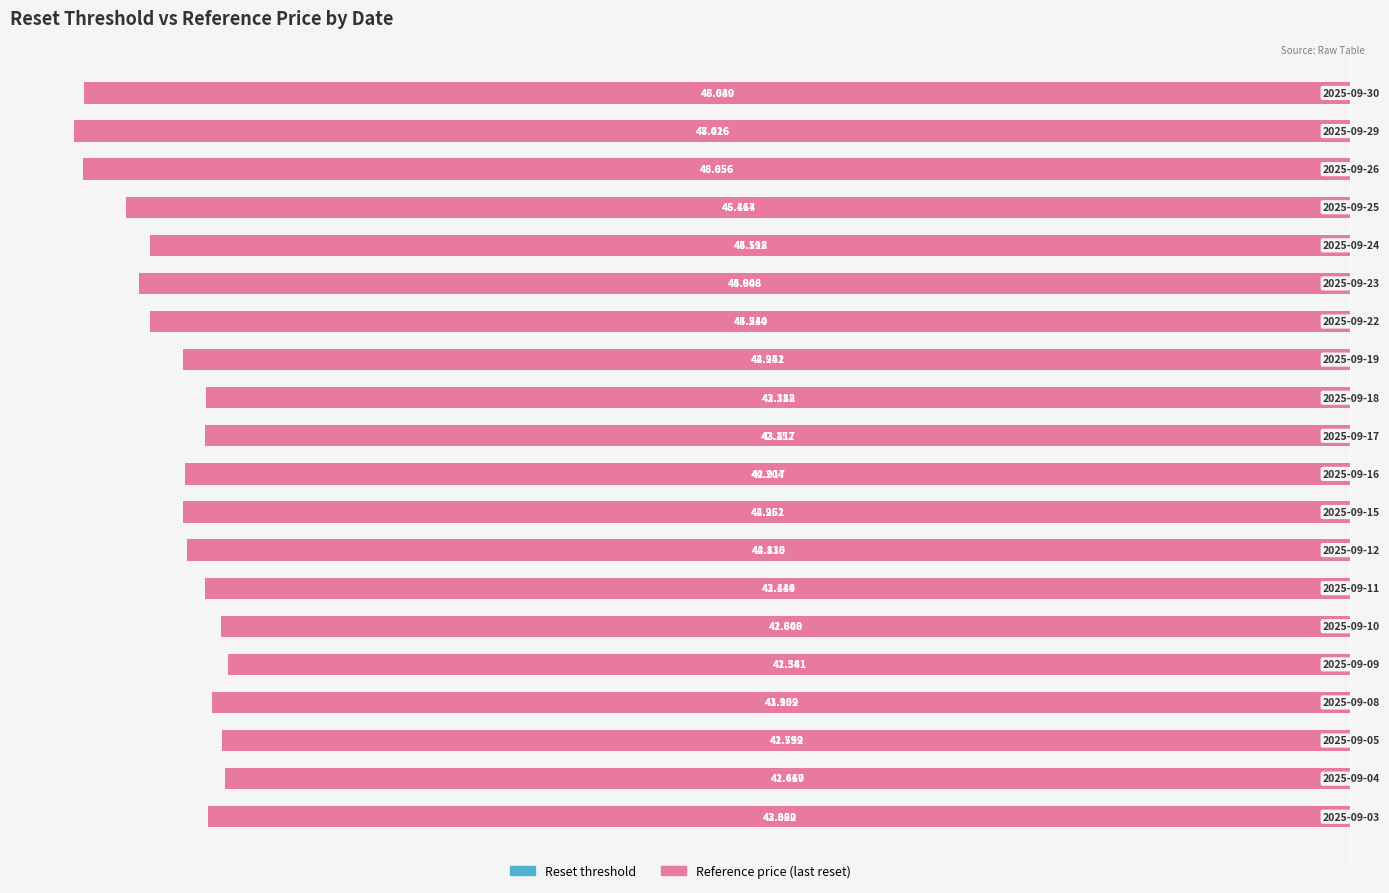

Rank the categories by Reference price (last reset) value from lowest to highest.

18, 17, 19, 16, 14, 15, 13, 12, 8, 9, 7, 6, 10, 11, 0, 3, 5, 2, 1, 4